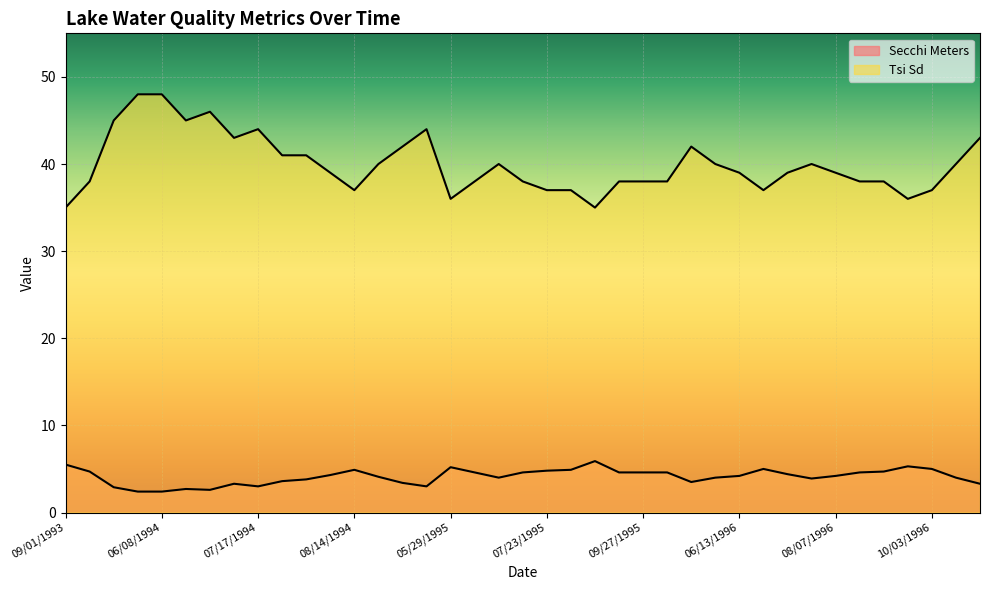

What are all the series names shown in the legend?

Secchi Meters, Tsi Sd